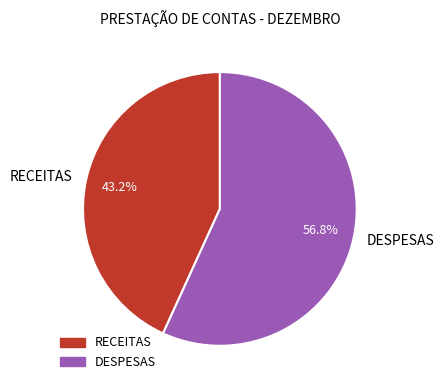

How many slices are in this pie chart?

2